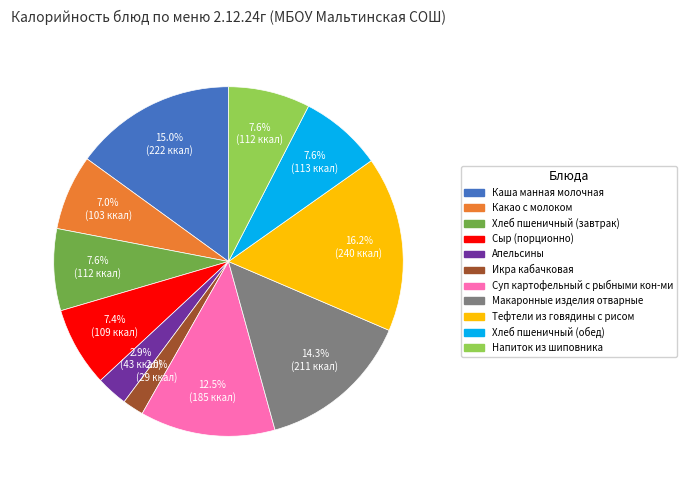

What percentage is the Хлеб пшеничный (завтрак) slice, to the nearest percent?

8%